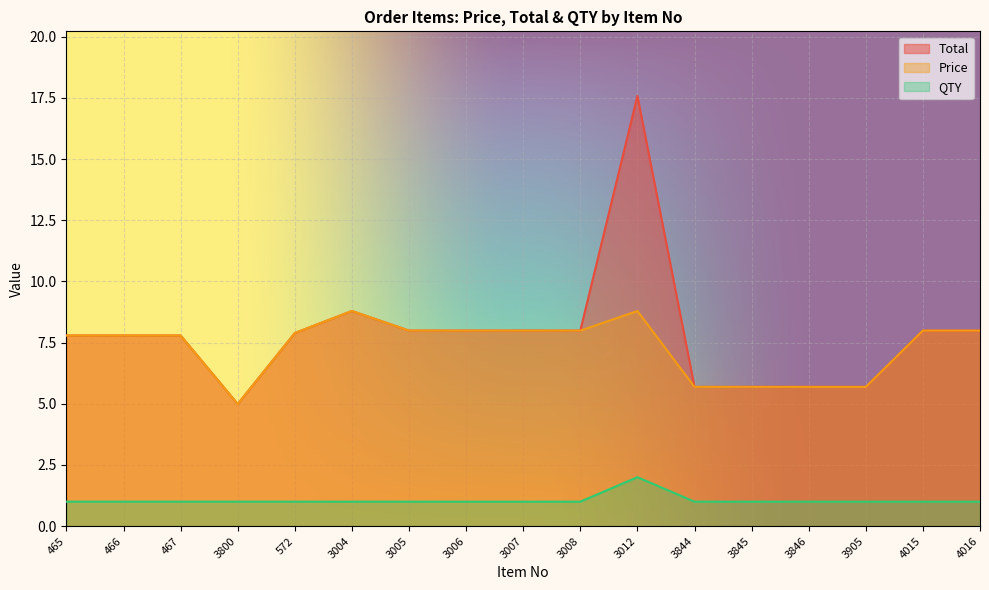

What is the approximate value of QTY at 465?

1.0